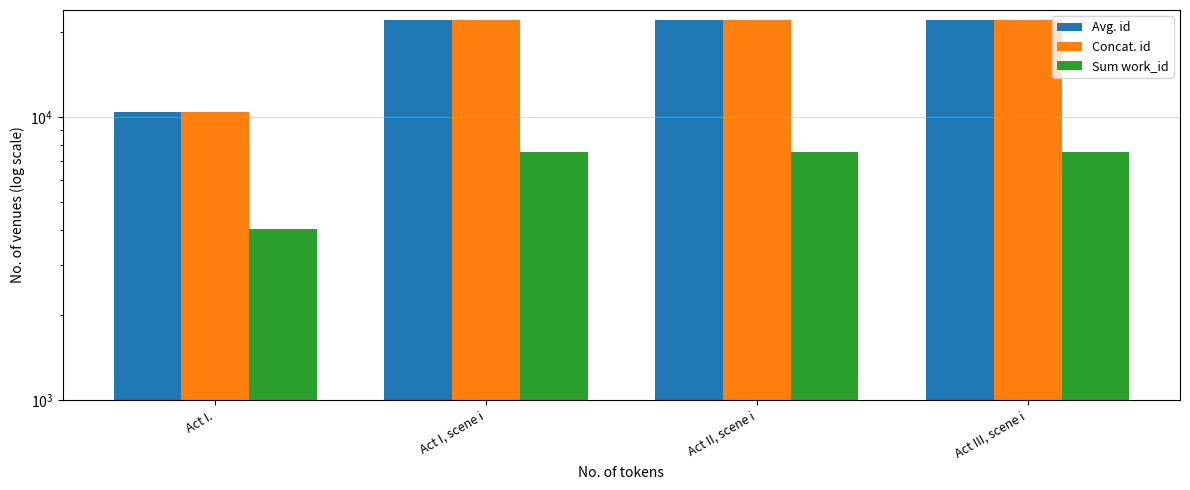

Which series has the widest spread of values?

Avg. id